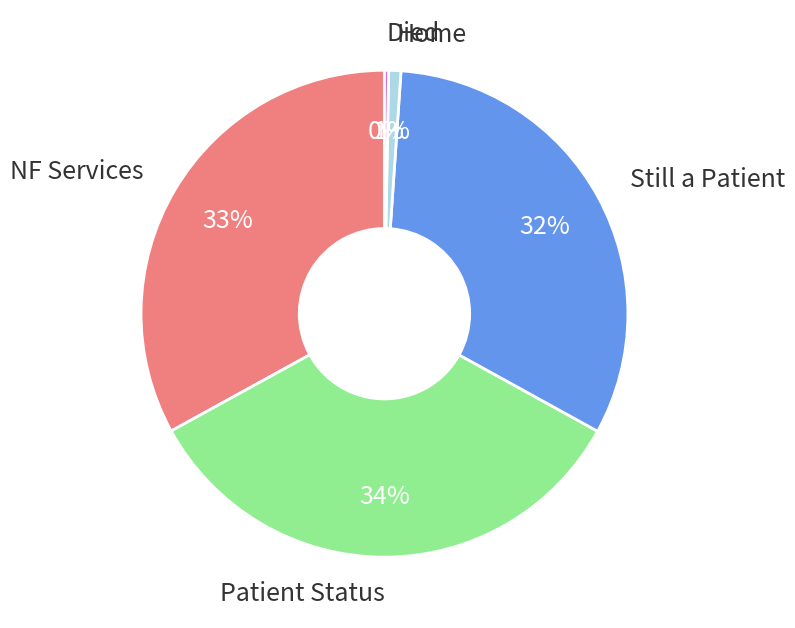

Does any single category account for the majority?

No